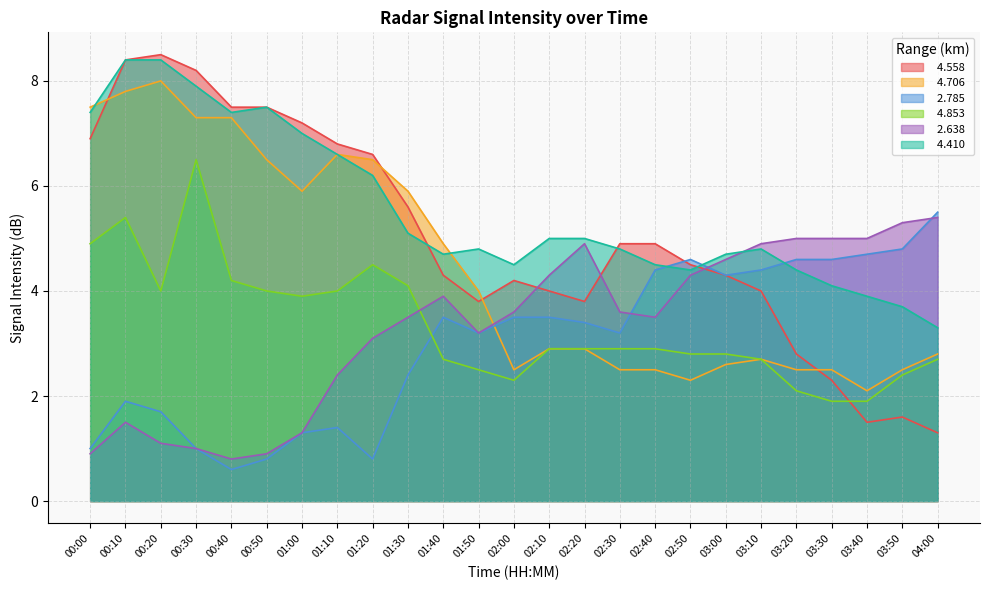

Reading left to right, what are all the values shown in this chart?

  4.558: 00:00=6.9	00:10=8.4	00:20=8.5	00:30=8.2	00:40=7.5	00:50=7.5	01:00=7.2	01:10=6.8	01:20=6.6	01:30=5.6	01:40=4.3	01:50=3.8	02:00=4.2	02:10=4.0	02:20=3.8	02:30=4.9	02:40=4.9	02:50=4.5	03:00=4.3	03:10=4.0	03:20=2.8	03:30=2.3	03:40=1.5	03:50=1.6	04:00=1.3
  4.706: 00:00=7.5	00:10=7.8	00:20=8.0	00:30=7.3	00:40=7.3	00:50=6.5	01:00=5.9	01:10=6.6	01:20=6.5	01:30=5.9	01:40=4.9	01:50=4.0	02:00=2.5	02:10=2.9	02:20=2.9	02:30=2.5	02:40=2.5	02:50=2.3	03:00=2.6	03:10=2.7	03:20=2.5	03:30=2.5	03:40=2.1	03:50=2.5	04:00=2.8
  2.785: 00:00=1.0	00:10=1.9	00:20=1.7	00:30=1.0	00:40=0.6	00:50=0.8	01:00=1.3	01:10=1.4	01:20=0.8	01:30=2.4	01:40=3.5	01:50=3.2	02:00=3.5	02:10=3.5	02:20=3.4	02:30=3.2	02:40=4.4	02:50=4.6	03:00=4.3	03:10=4.4	03:20=4.6	03:30=4.6	03:40=4.7	03:50=4.8	04:00=5.5
  4.853: 00:00=4.9	00:10=5.4	00:20=4.0	00:30=6.5	00:40=4.2	00:50=4.0	01:00=3.9	01:10=4.0	01:20=4.5	01:30=4.1	01:40=2.7	01:50=2.5	02:00=2.3	02:10=2.9	02:20=2.9	02:30=2.9	02:40=2.9	02:50=2.8	03:00=2.8	03:10=2.7	03:20=2.1	03:30=1.9	03:40=1.9	03:50=2.4	04:00=2.7
  2.638: 00:00=0.9	00:10=1.5	00:20=1.1	00:30=1.0	00:40=0.8	00:50=0.9	01:00=1.3	01:10=2.4	01:20=3.1	01:30=3.5	01:40=3.9	01:50=3.2	02:00=3.6	02:10=4.3	02:20=4.9	02:30=3.6	02:40=3.5	02:50=4.3	03:00=4.6	03:10=4.9	03:20=5.0	03:30=5.0	03:40=5.0	03:50=5.3	04:00=5.4
  4.410: 00:00=7.4	00:10=8.4	00:20=8.4	00:30=7.9	00:40=7.4	00:50=7.5	01:00=7.0	01:10=6.6	01:20=6.2	01:30=5.1	01:40=4.7	01:50=4.8	02:00=4.5	02:10=5.0	02:20=5.0	02:30=4.8	02:40=4.5	02:50=4.4	03:00=4.7	03:10=4.8	03:20=4.4	03:30=4.1	03:40=3.9	03:50=3.7	04:00=3.3